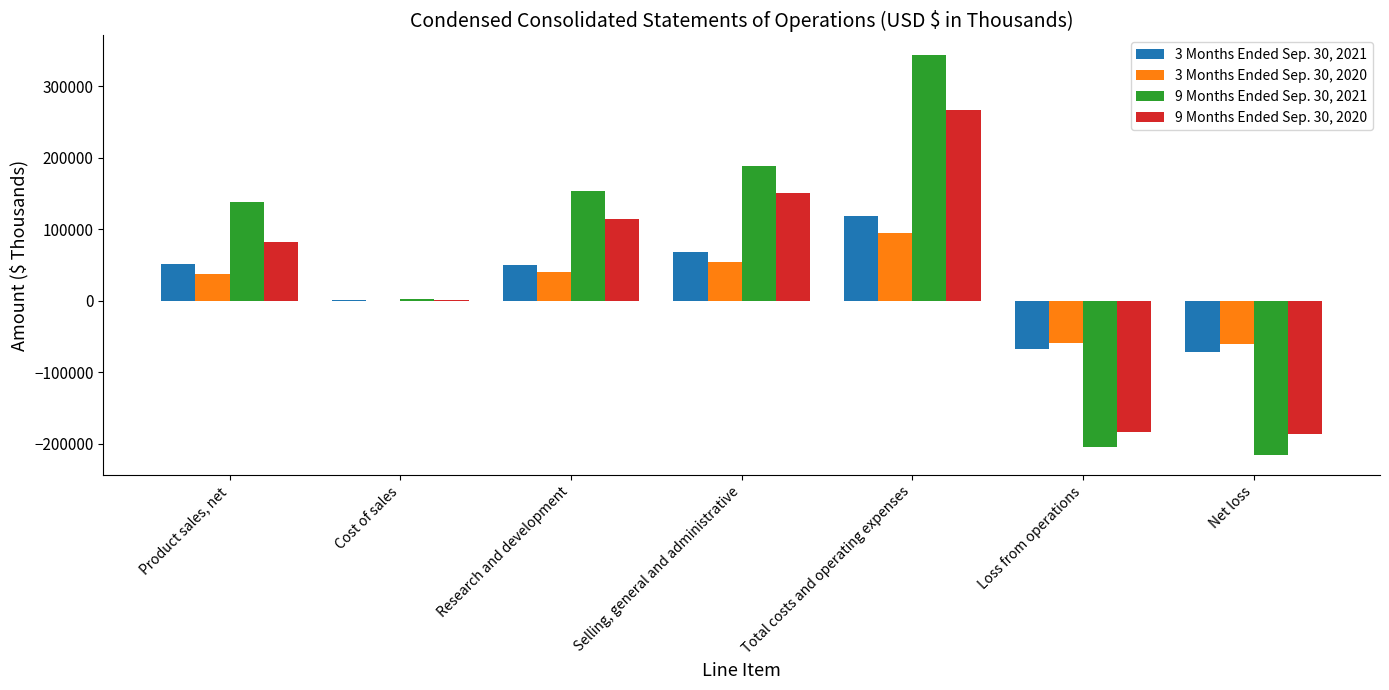

What is the sum of all 3 Months Ended Sep. 30, 2020 values?

109097